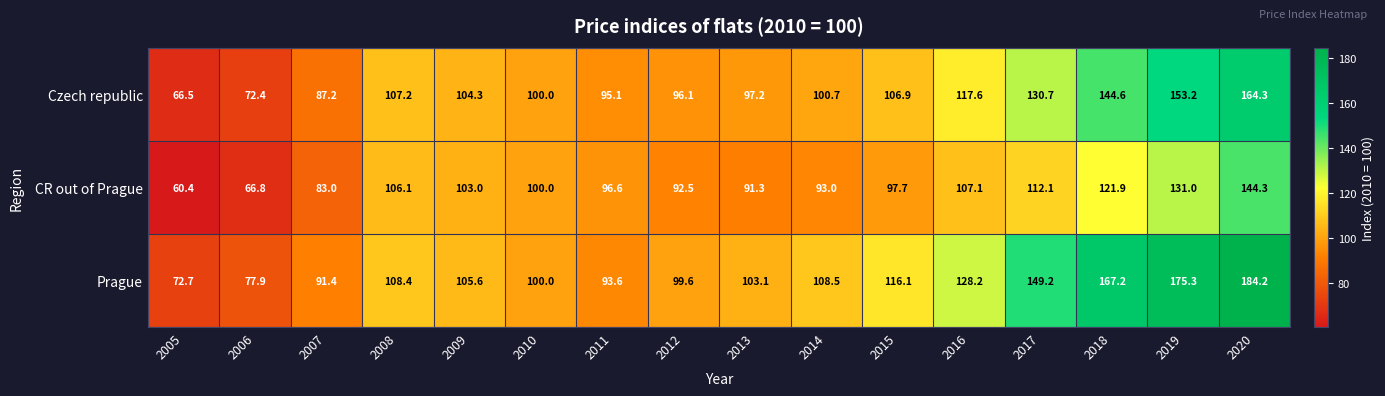

At which label does Prague first exceed 108?

2008